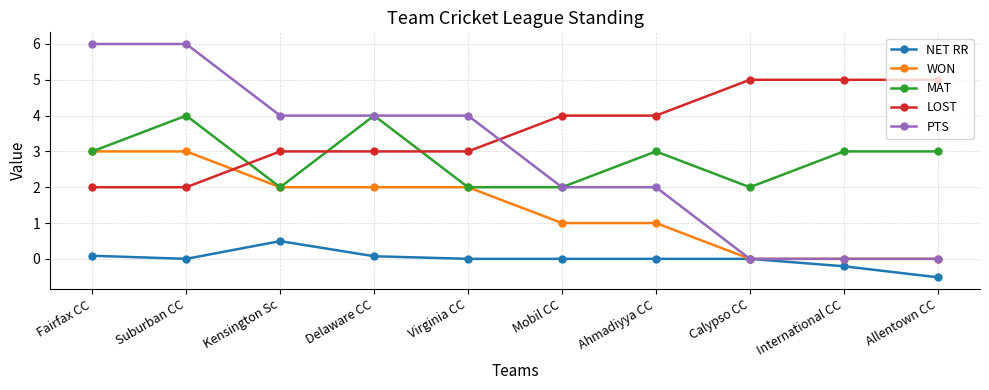

Read the LOST value at Ahmadiyya CC.

4.0